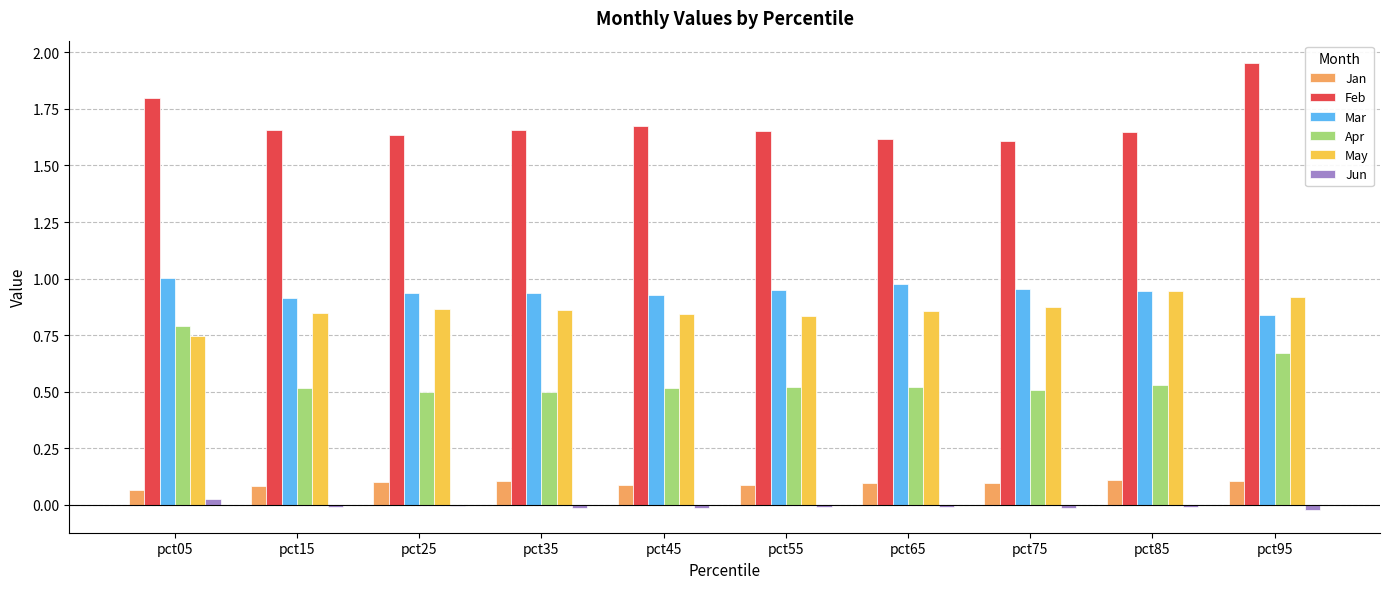

Which series changed the most between pct55 and pct95?

Feb